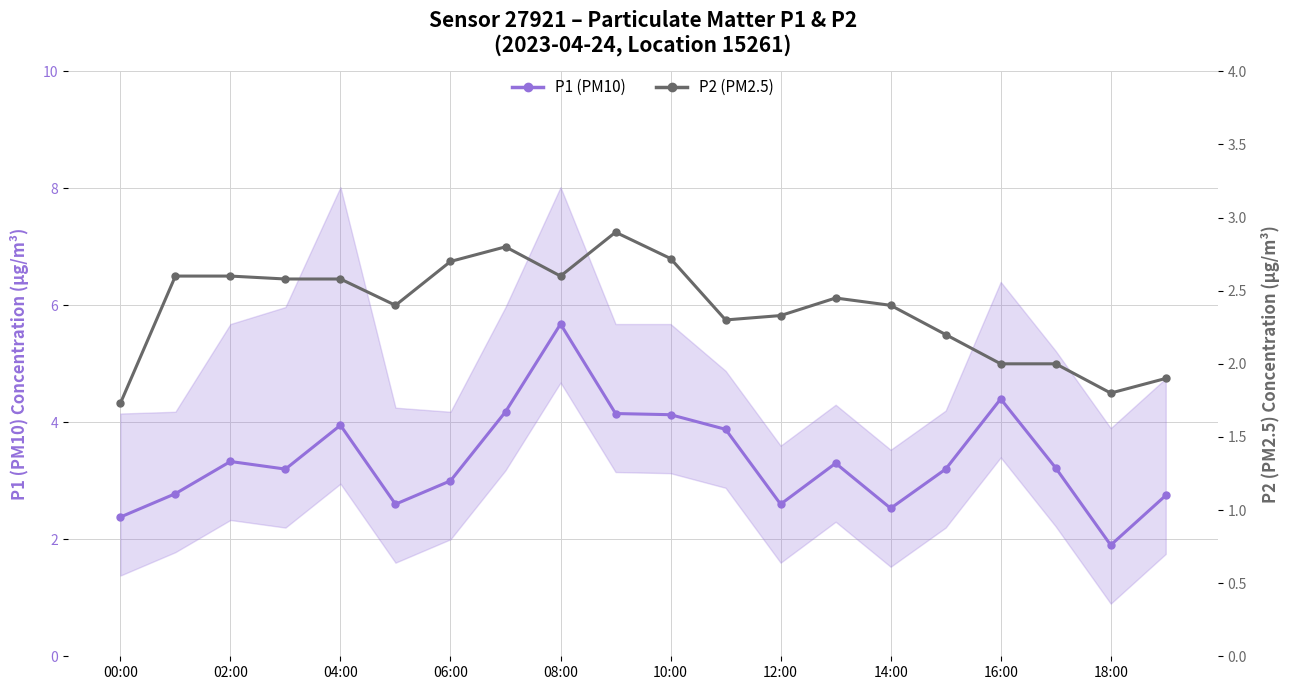

Count the number of data series in this chart.

2